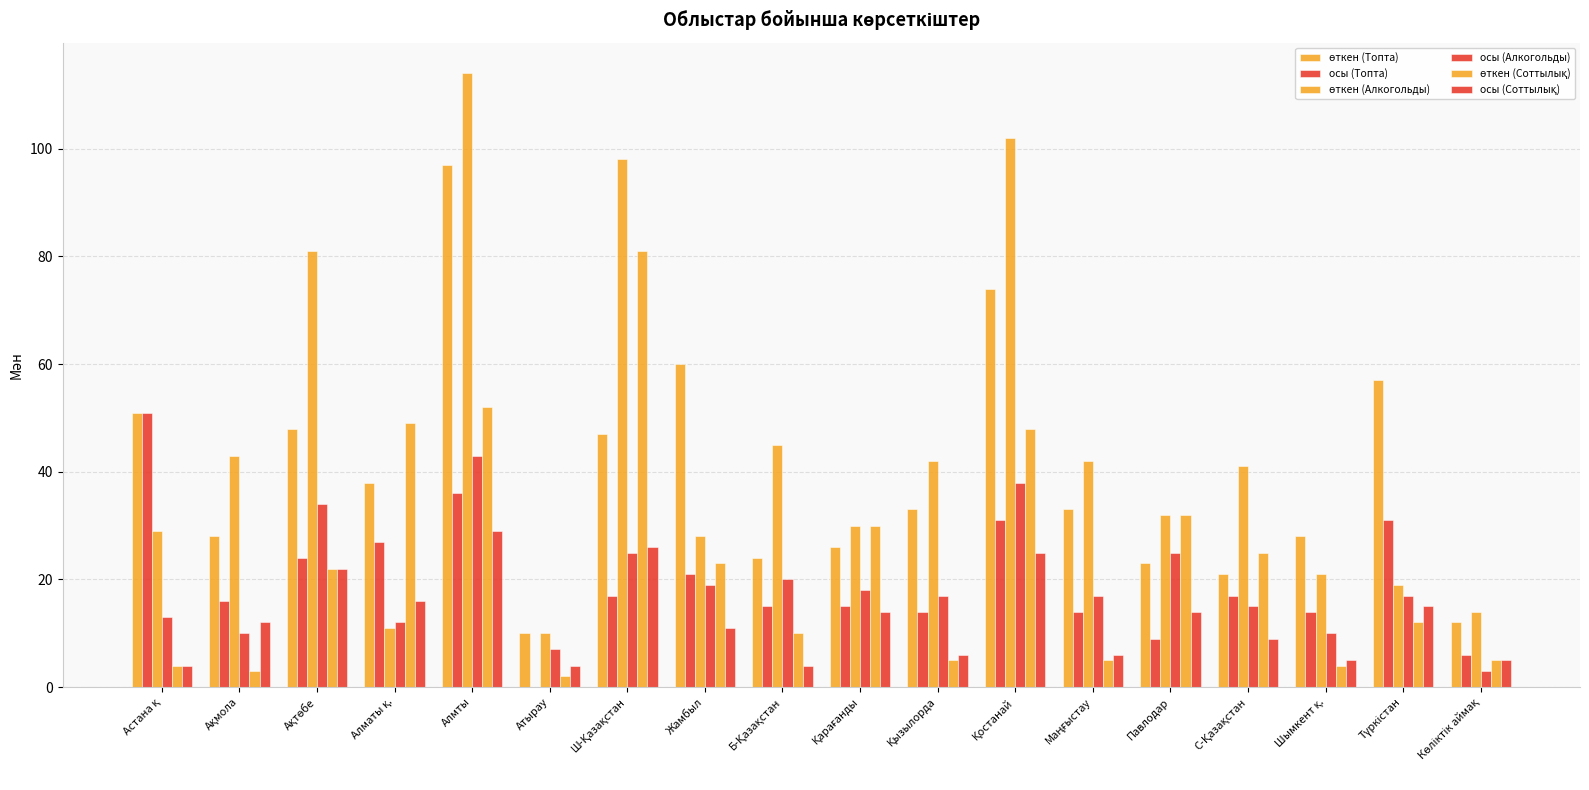

What is the label of the 16th bar from the left?

Шымкент қ.